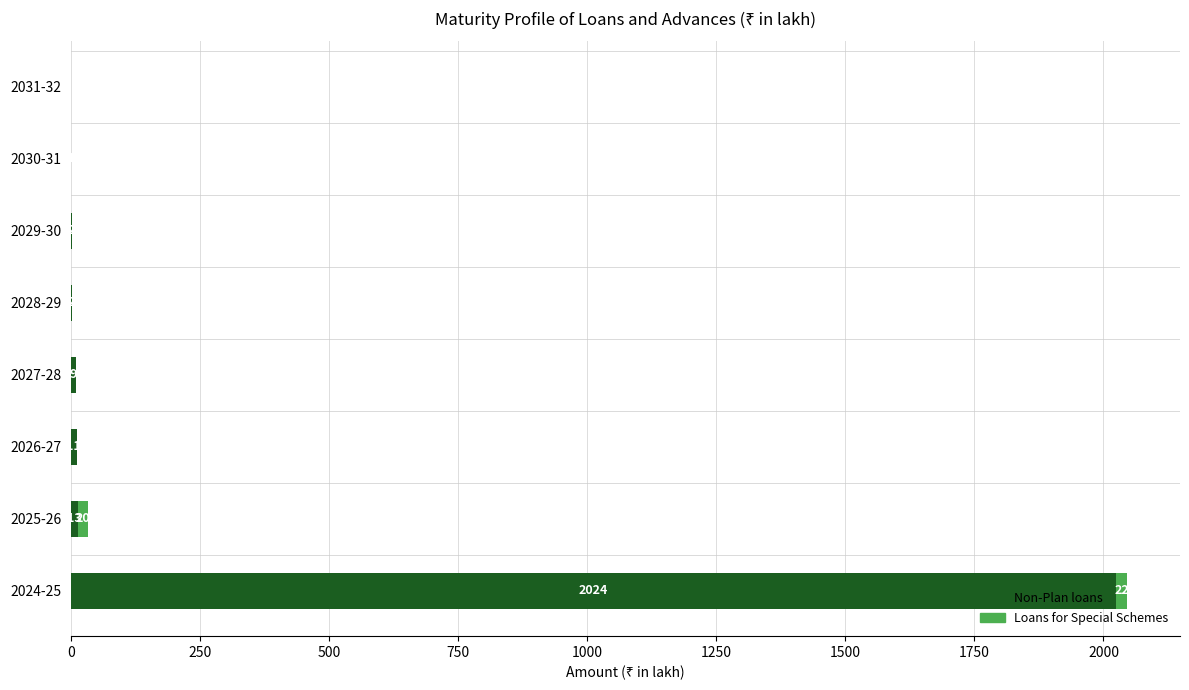

How many values in Non-Plan loans are above zero?

7